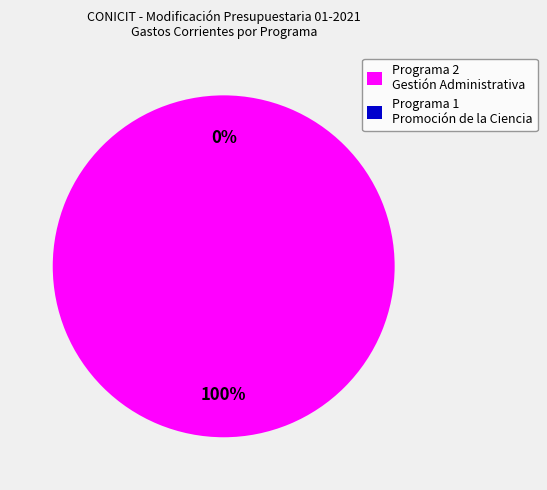

How many segments does this pie chart have?

2